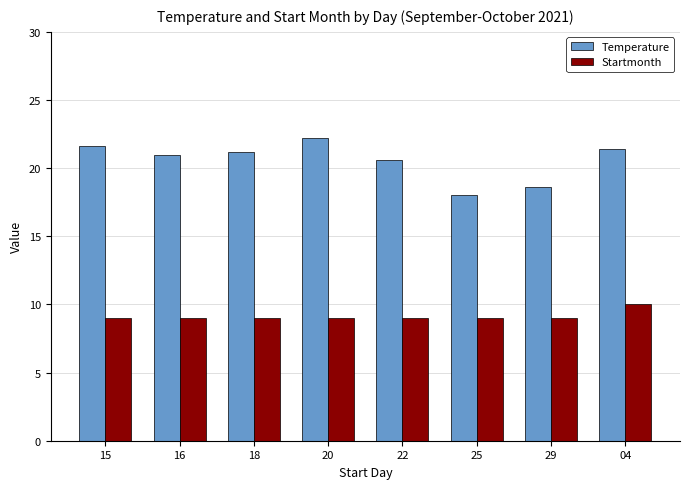

What is the label of the 3rd bar from the right?

25